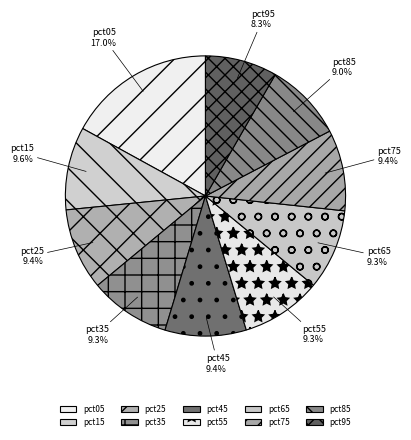

Is it true that pct65 is 22% of the pie?

False